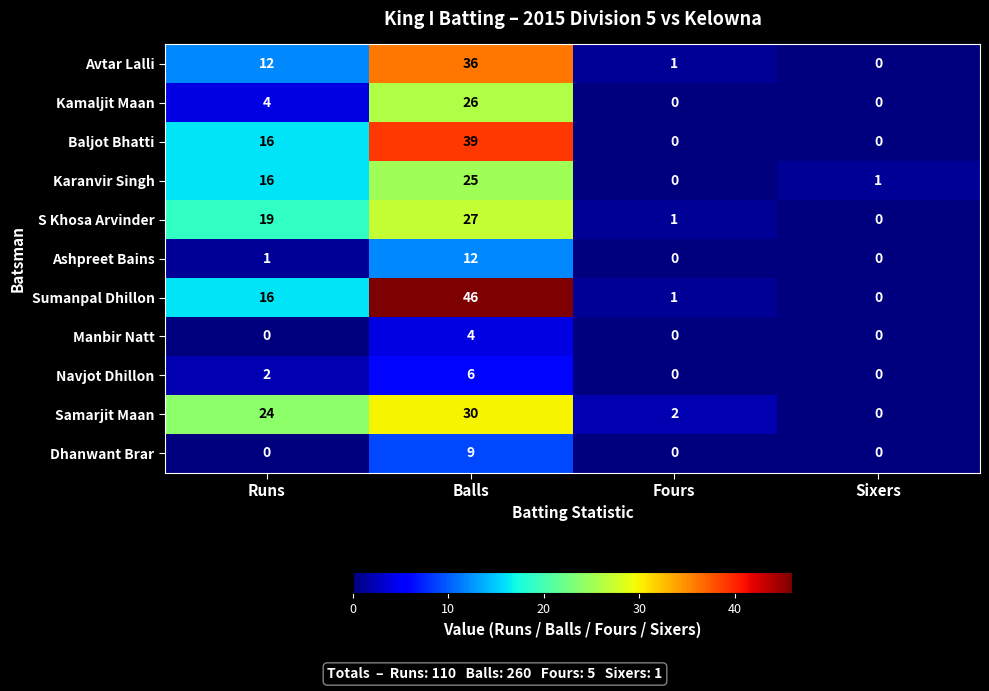

At which category is the sum across all series the highest?

Balls